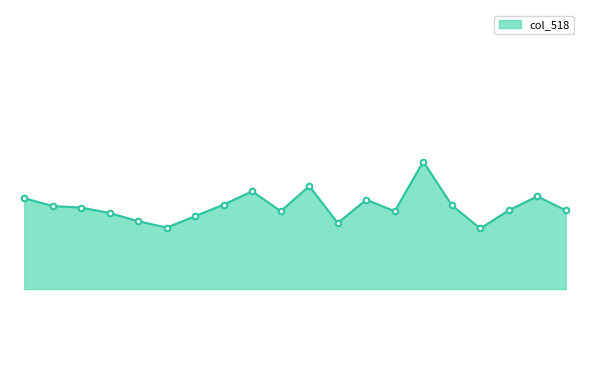

How many points are higher than both their immediate neighbors (excluding endpoints)?

5